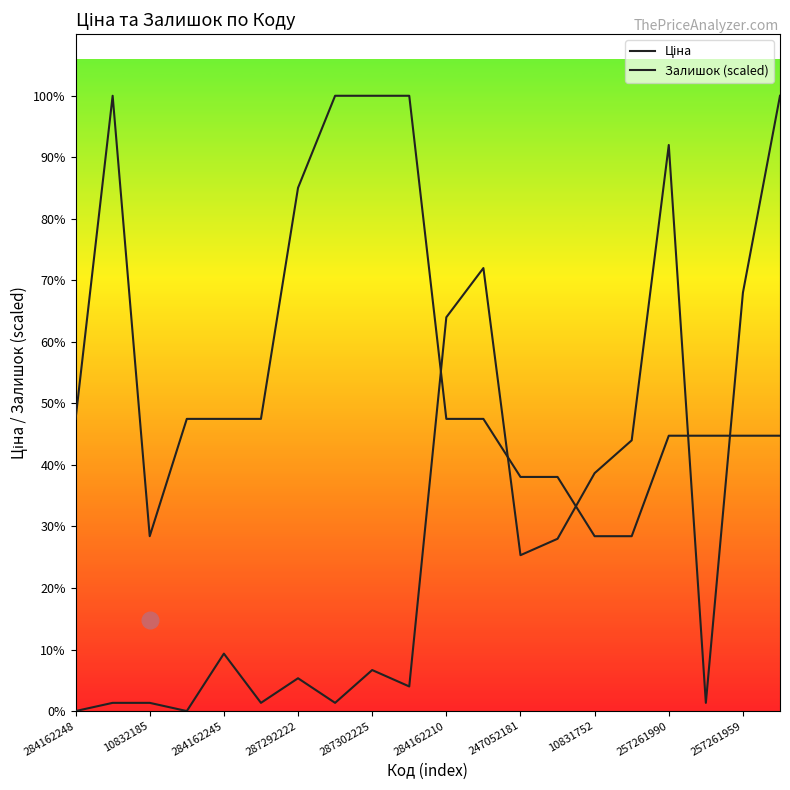

Rank the series by their average value, from lowest to highest.

Залишок (scaled), Ціна